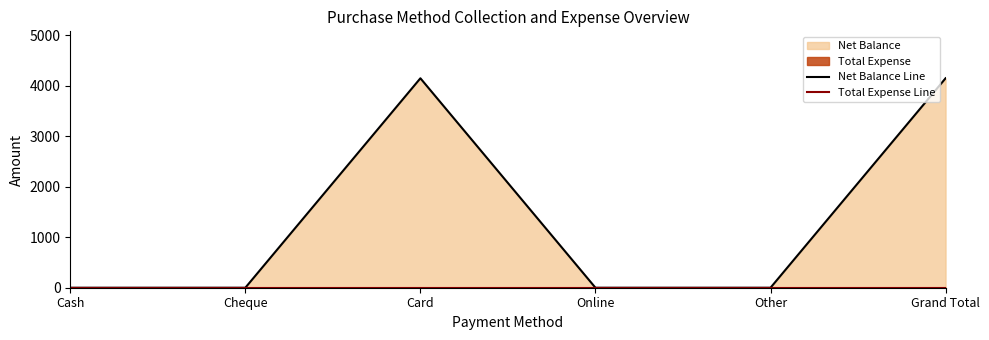

Reading right to left, what are all the values shown in this chart?

Net Balance Line: 4150	0	0	4150	0	0
Total Expense Line: 0	0	0	0	0	0